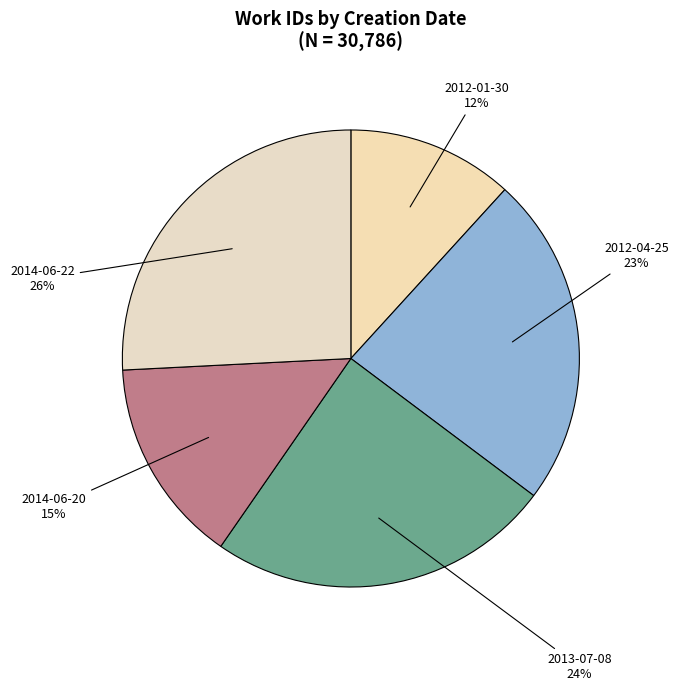

How many segments does this pie chart have?

5